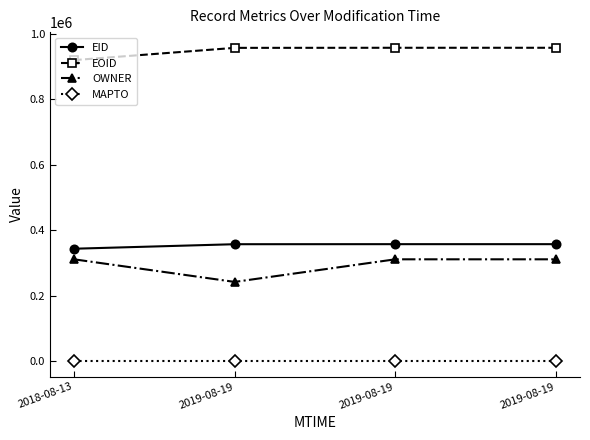

What is the maximum value shown in the chart?

957085